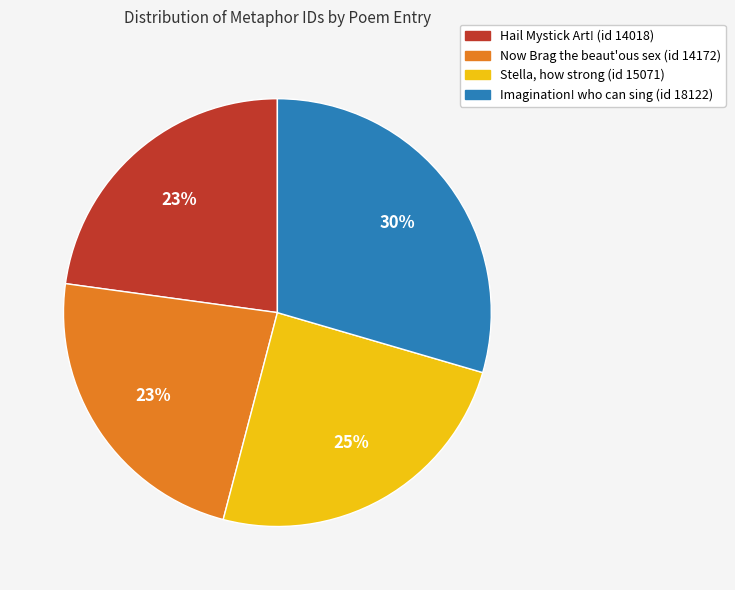

To the nearest percent, what portion does Stella, how strong (id 15071) represent?

25%